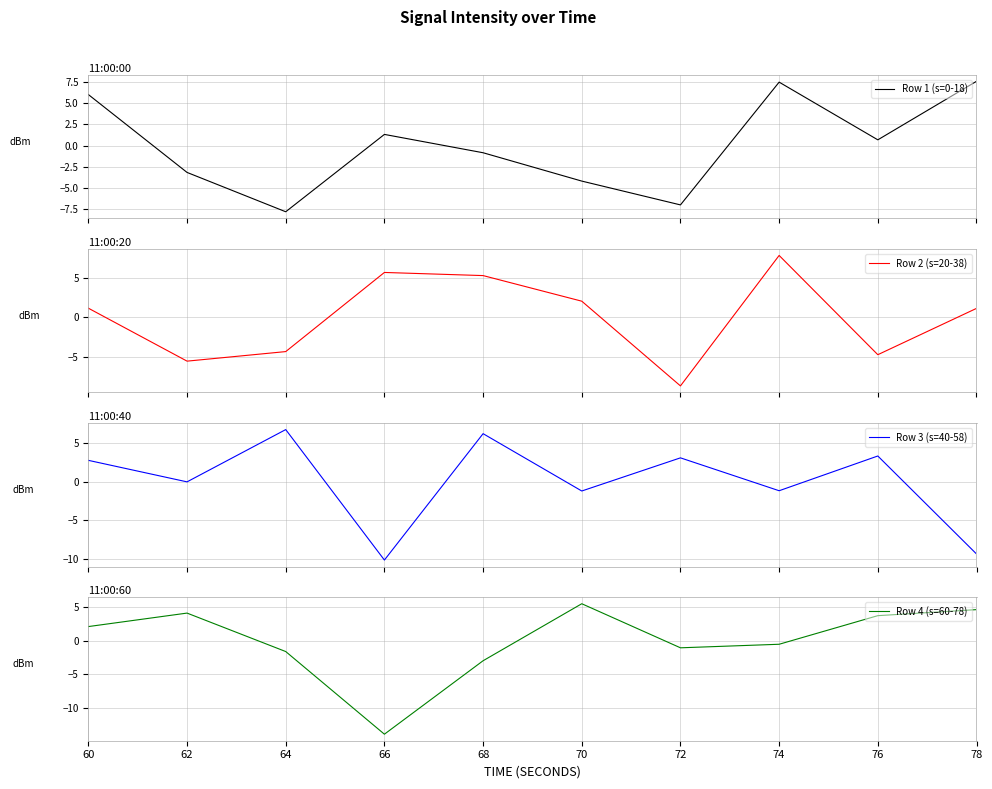

What are all the series names shown in the legend?

Row 1 (s=0-18), Row 2 (s=20-38), Row 3 (s=40-58), Row 4 (s=60-78)